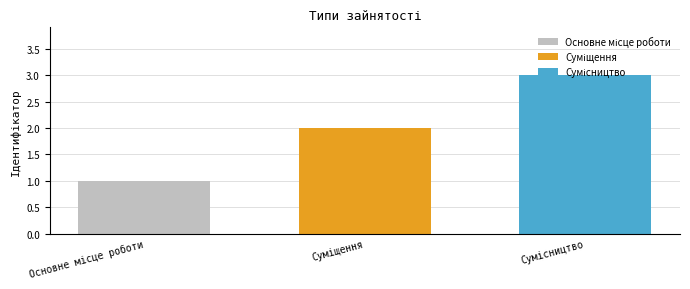

What is the maximum value shown in the chart?

3